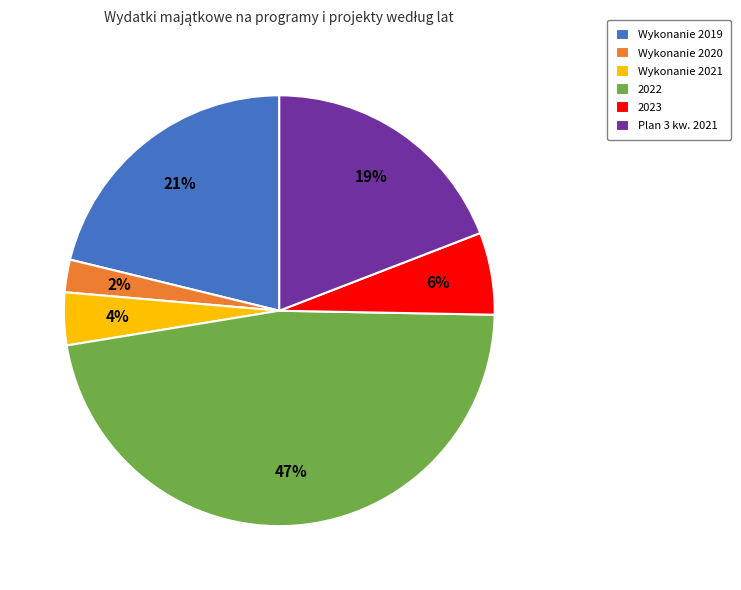

What percentage is the 2023 slice, to the nearest percent?

6%